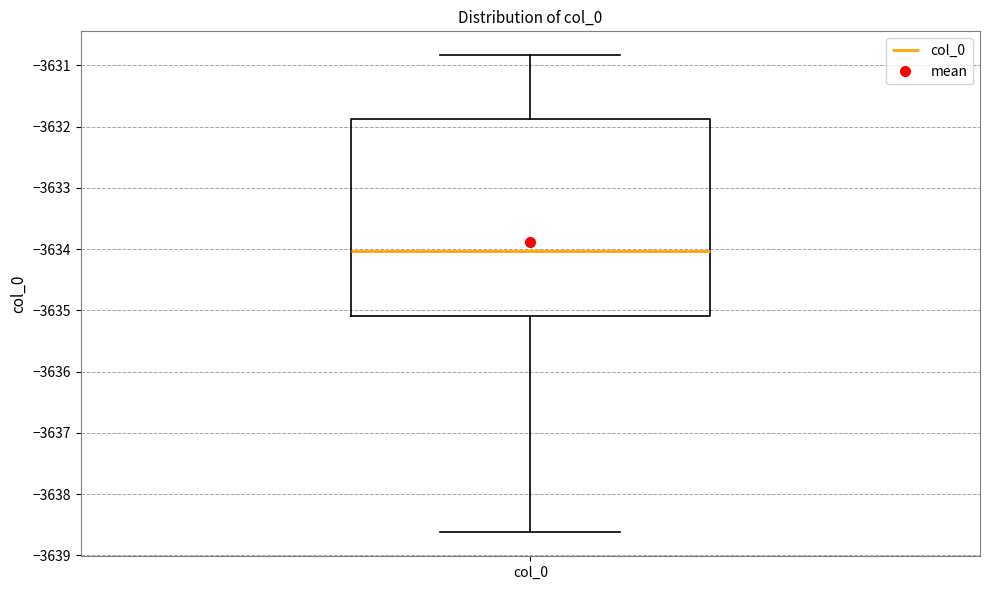

Transcribe this box plot: give where the median line is, the range the box spans, and where the two whiskers end, as read against the y-axis. The values are not printed on the chart, so give them approximately, as read against the axis.

median -3634.0, box -3635.1 to -3631.9, whiskers -3638.6 to -3630.8